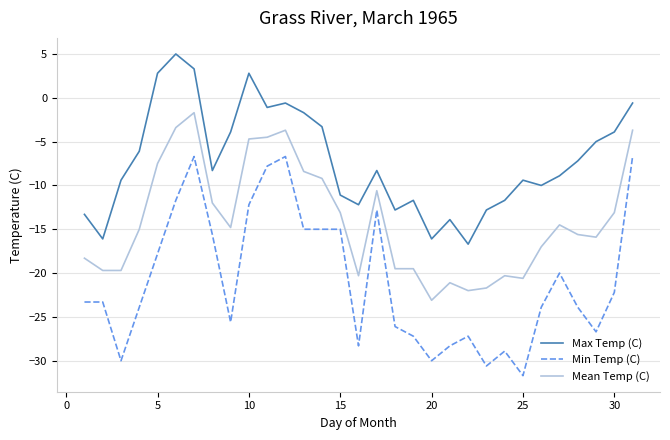

List the series in order of their peak value, lowest first.

Min Temp (C), Mean Temp (C), Max Temp (C)